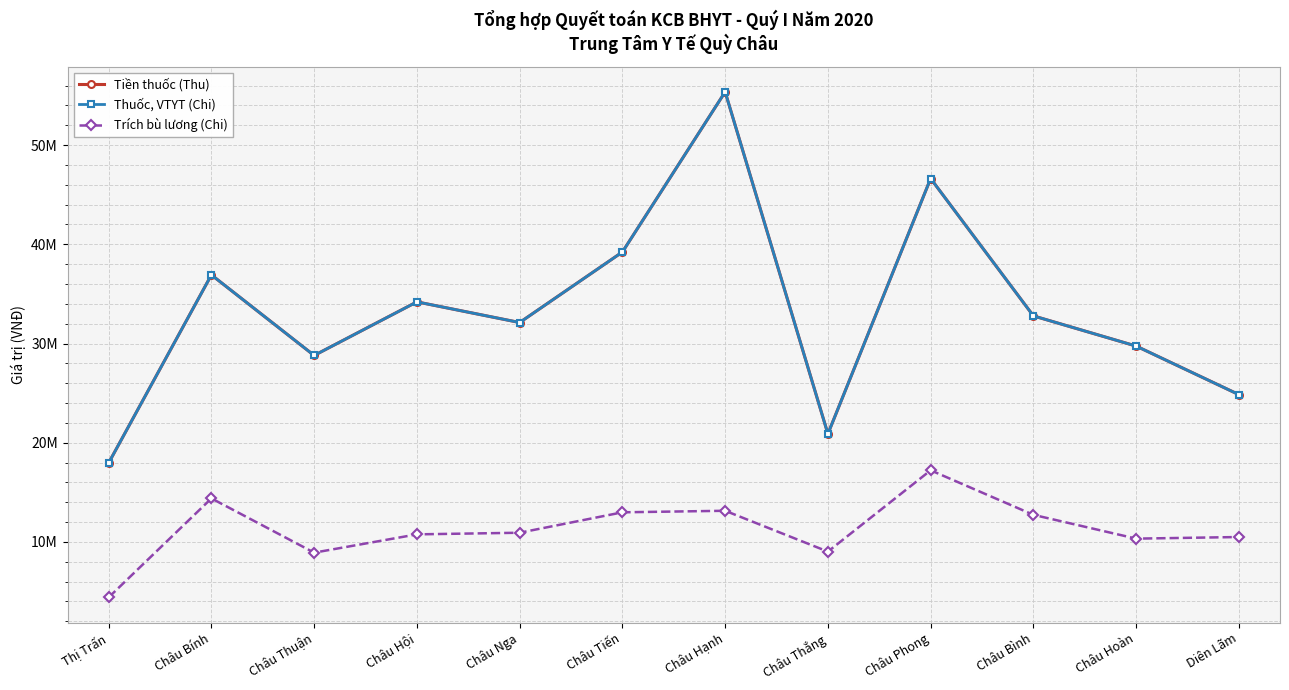

Where is the first local maximum for Thuốc, VTYT (Chi)?

Châu Bính